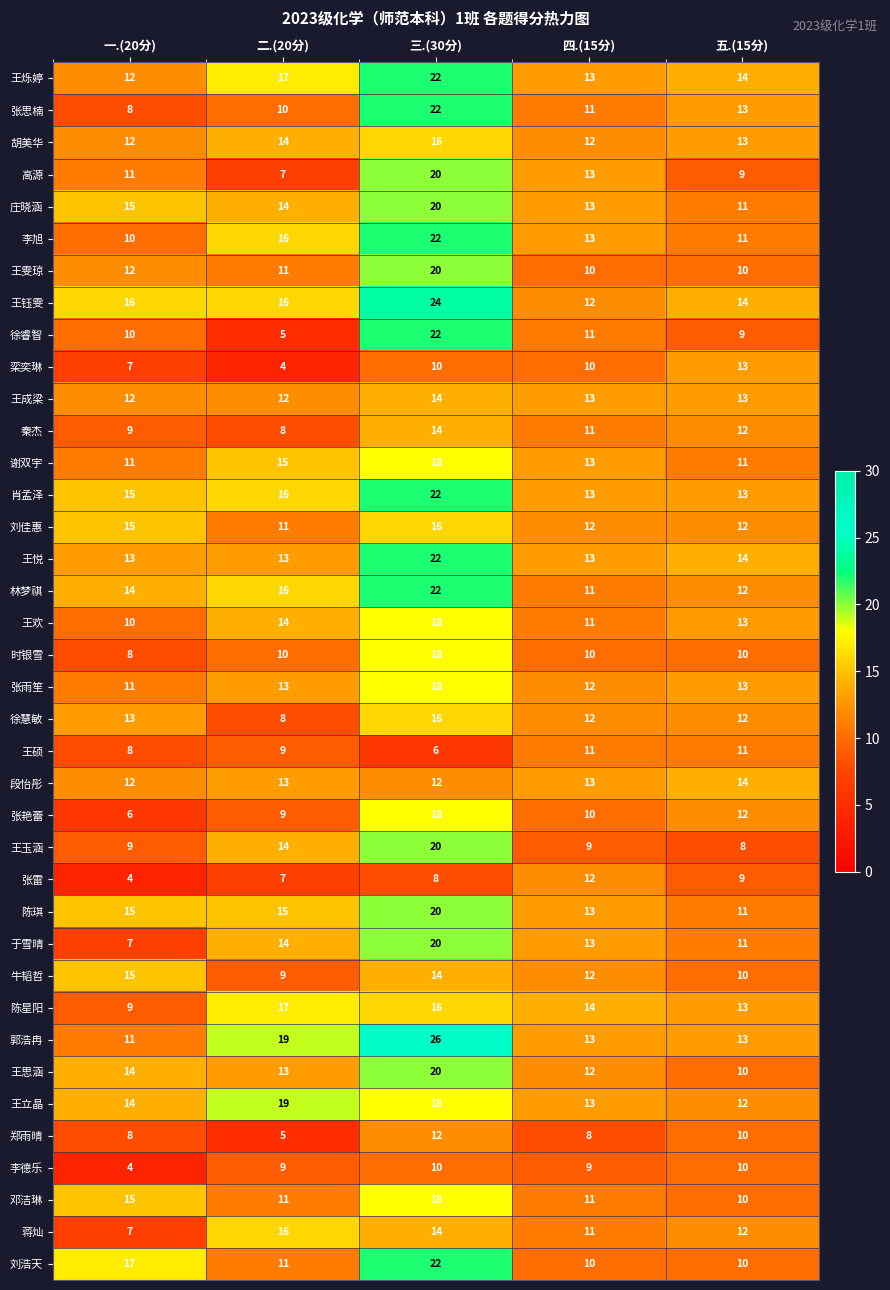

The 邓洁琳 series shows 14 at 五.(15分). True or false?

False